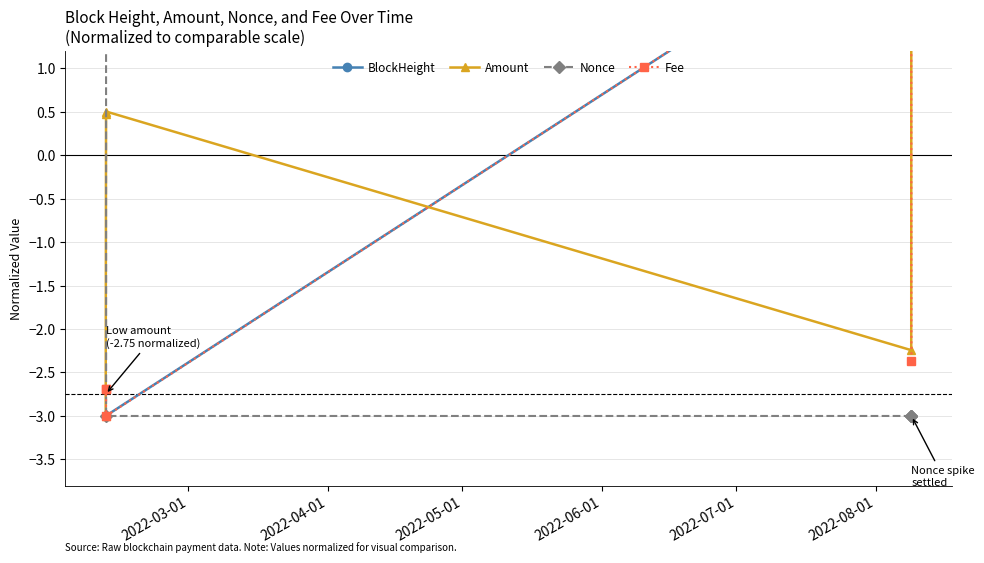

True or false: Nonce and Fee intersect in this chart.

False